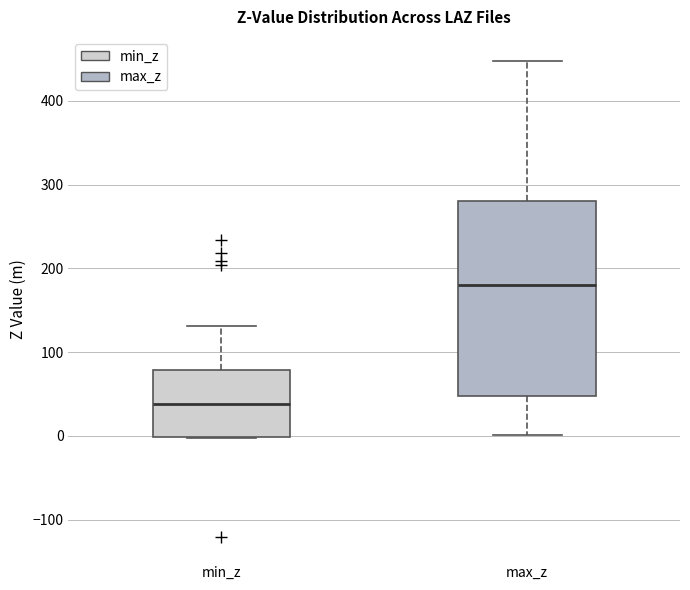

Reading left to right, transcribe this box plot: for each box, give where its median line is, the range the box spans, and where its two whiskers end, as read against the y-axis. The values are not printed on the chart, so give them approximately, as read against the axis.

min_z: median 40, box 0 to 80, whiskers 0 to 130
max_z: median 180, box 50 to 280, whiskers 0 to 450